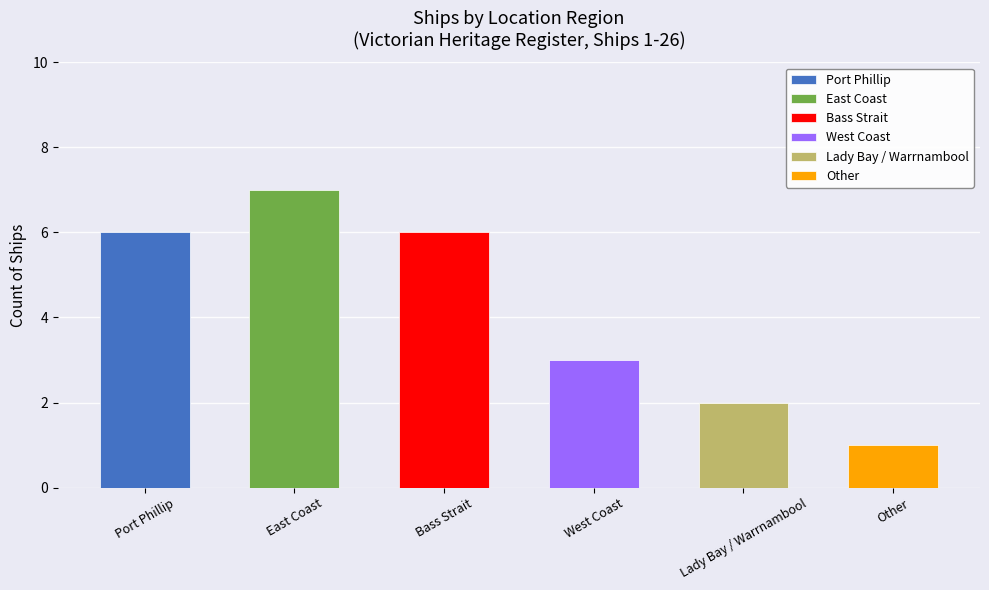

What is the sum of all values?

25